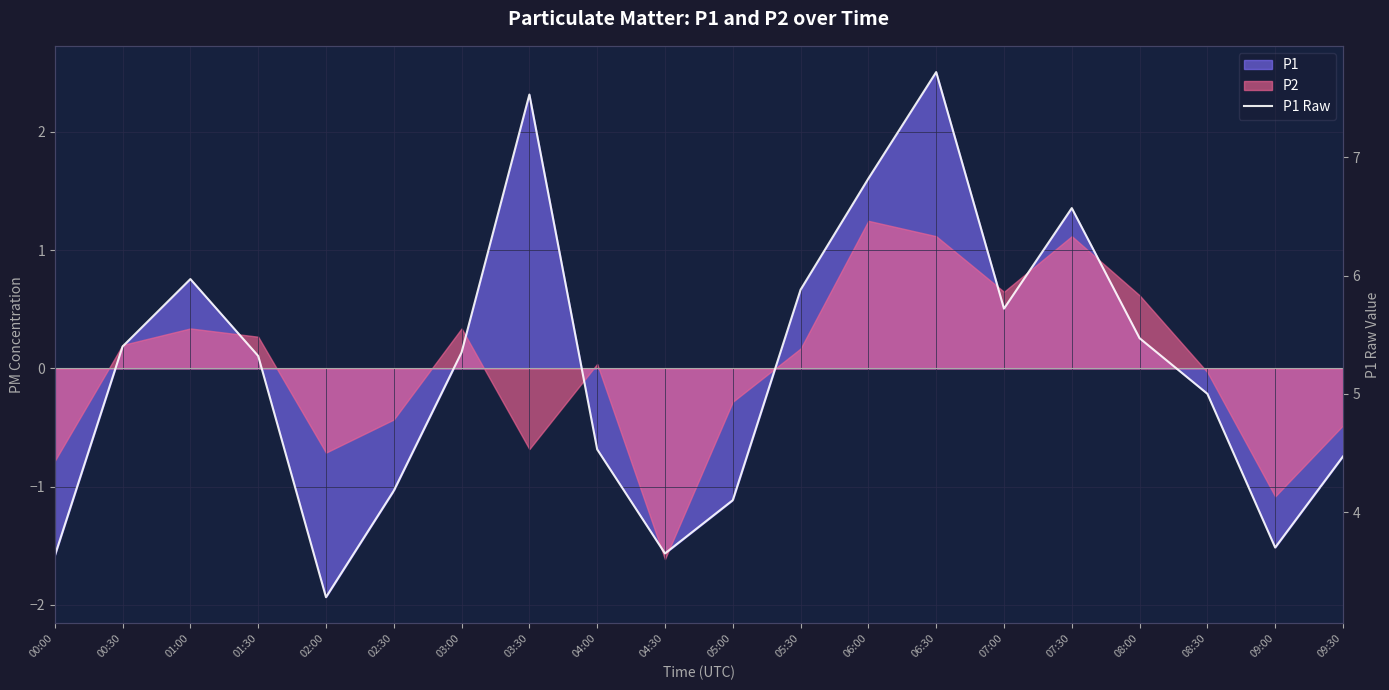

What is the label of the 3rd point from the left?

01:00